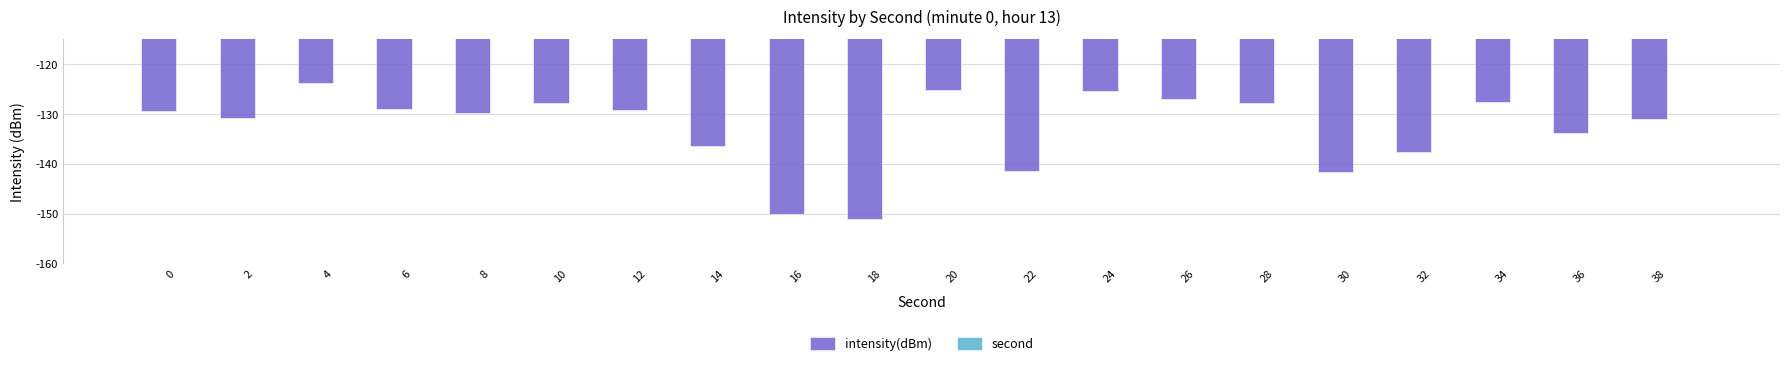

The value of second at 24 is 33.9. True or false?

False